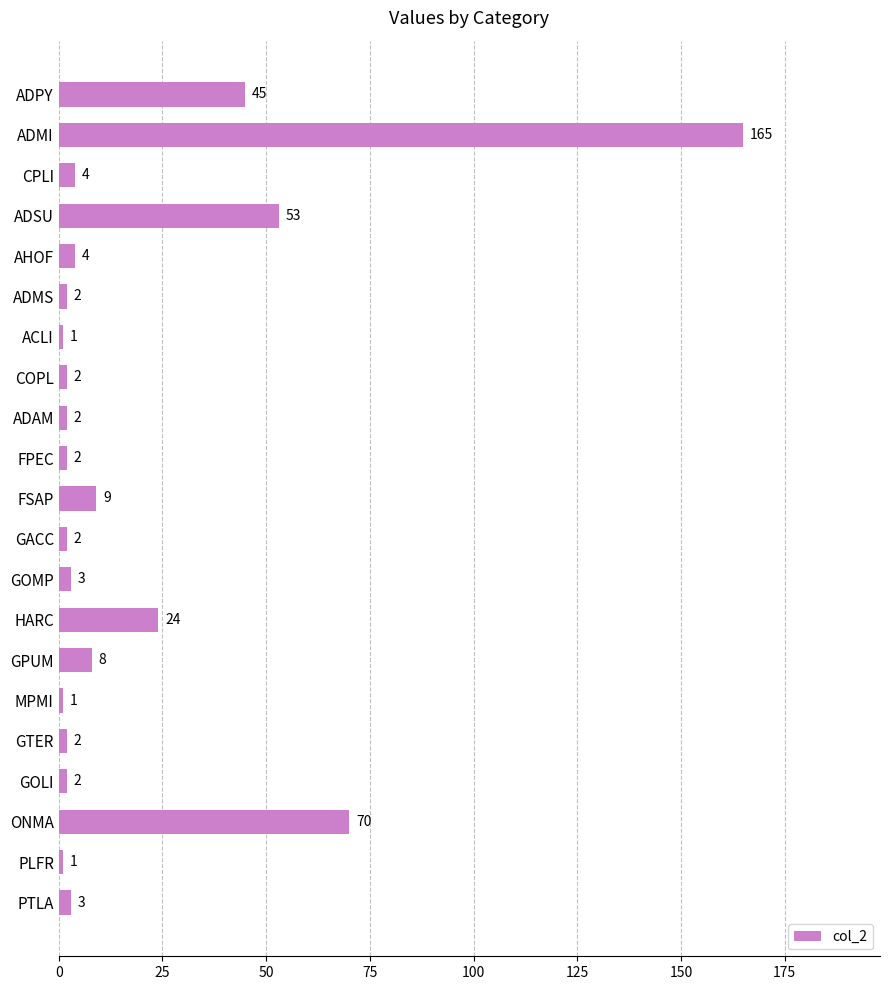

What is the difference between the maximum and second lowest values?

164